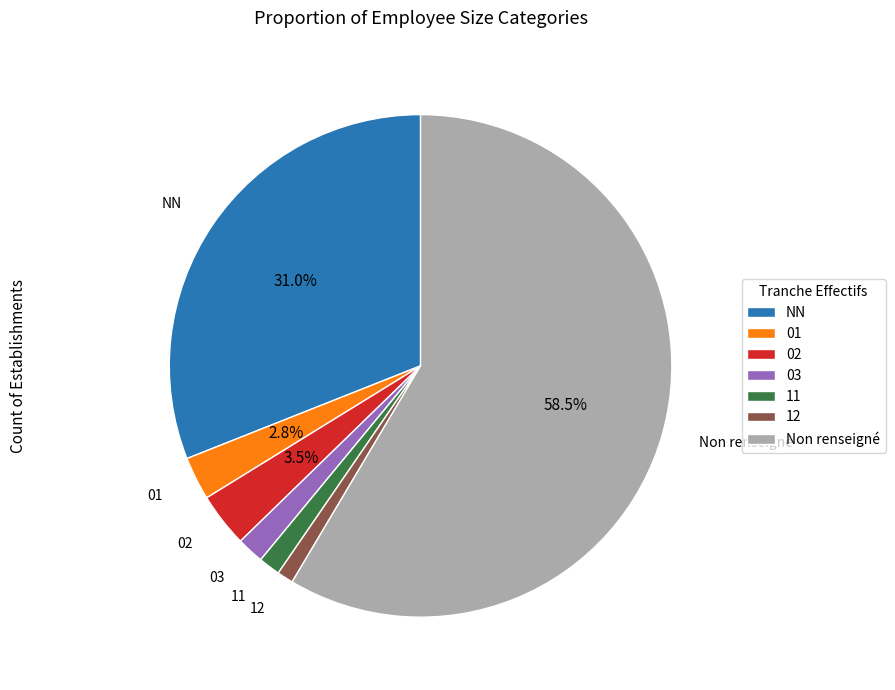

To the nearest percent, what is the average slice percentage?

14%